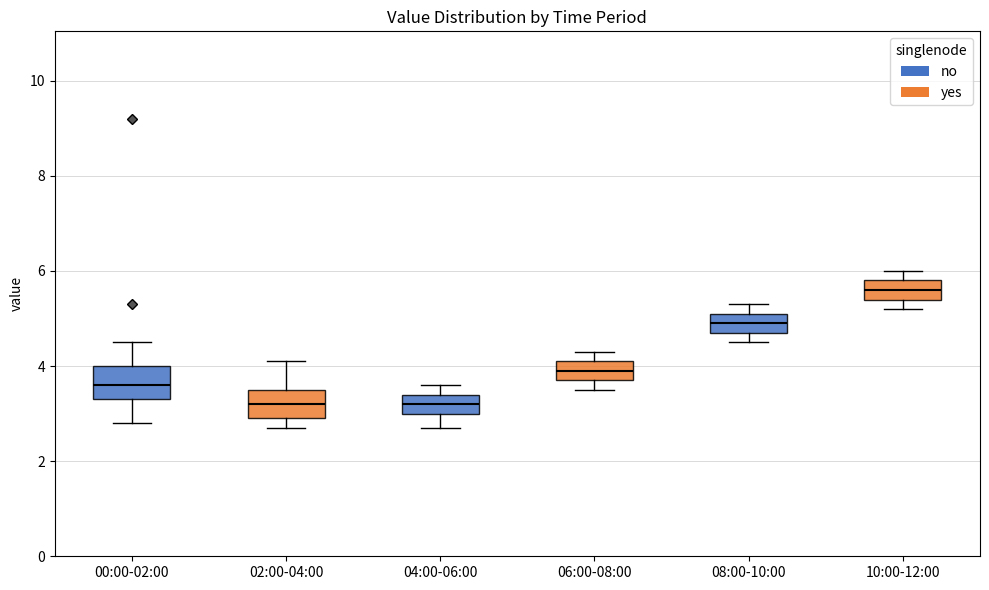

Reading left to right, transcribe this box plot: for each box, give where its median line is, the range the box spans, and where its two whiskers end, as read against the y-axis. The values are not printed on the chart, so give them approximately, as read against the axis.

00:00-02:00: median 3.6, box 3.4 to 4.0, whiskers 2.8 to 4.6
02:00-04:00: median 3.2, box 3.0 to 3.6, whiskers 2.8 to 4.2
04:00-06:00: median 3.2, box 3.0 to 3.4, whiskers 2.8 to 3.6
06:00-08:00: median 4.0, box 3.8 to 4.2, whiskers 3.6 to 4.4
08:00-10:00: median 5.0, box 4.8 to 5.2, whiskers 4.6 to 5.4
10:00-12:00: median 5.6, box 5.4 to 5.8, whiskers 5.2 to 6.0